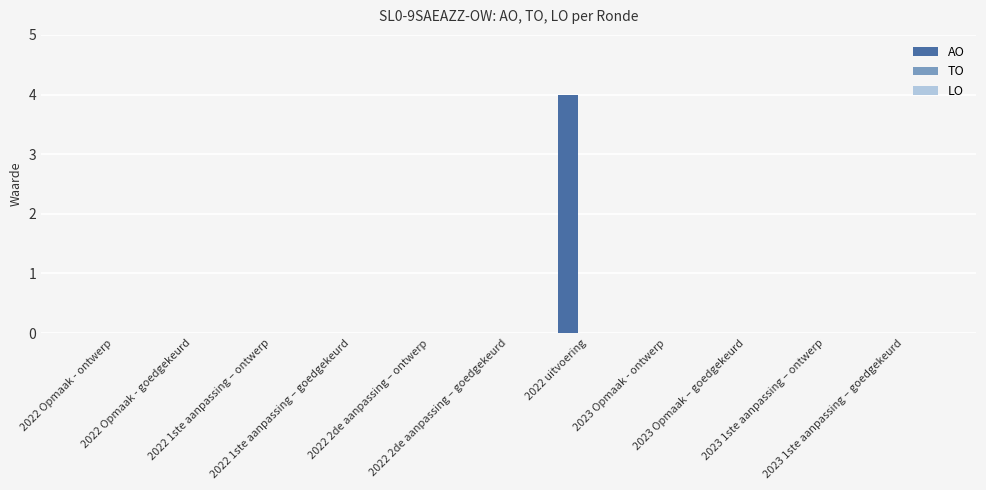

What is the sum of all values?

4